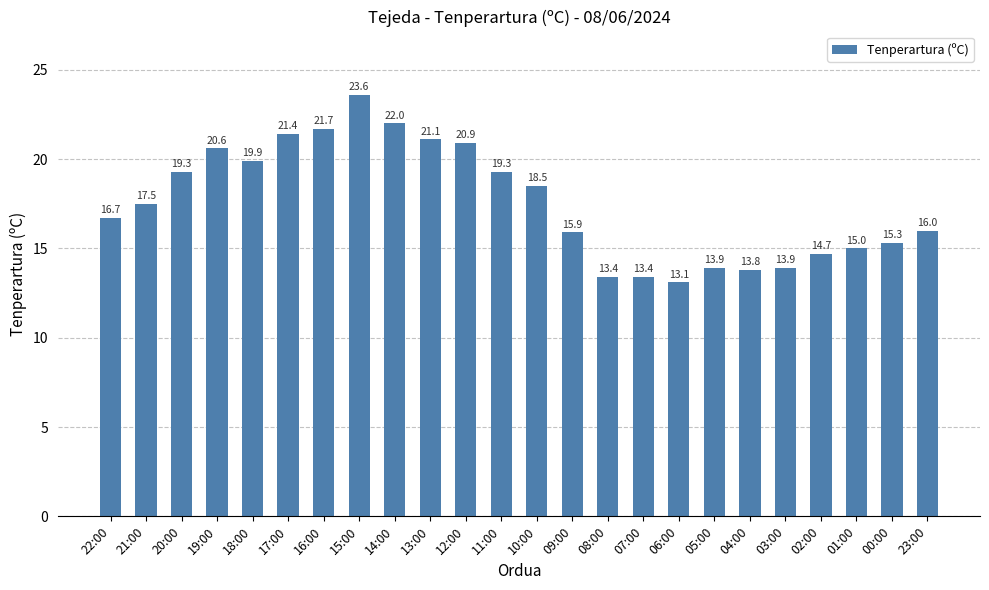

What is the average value?

17.5